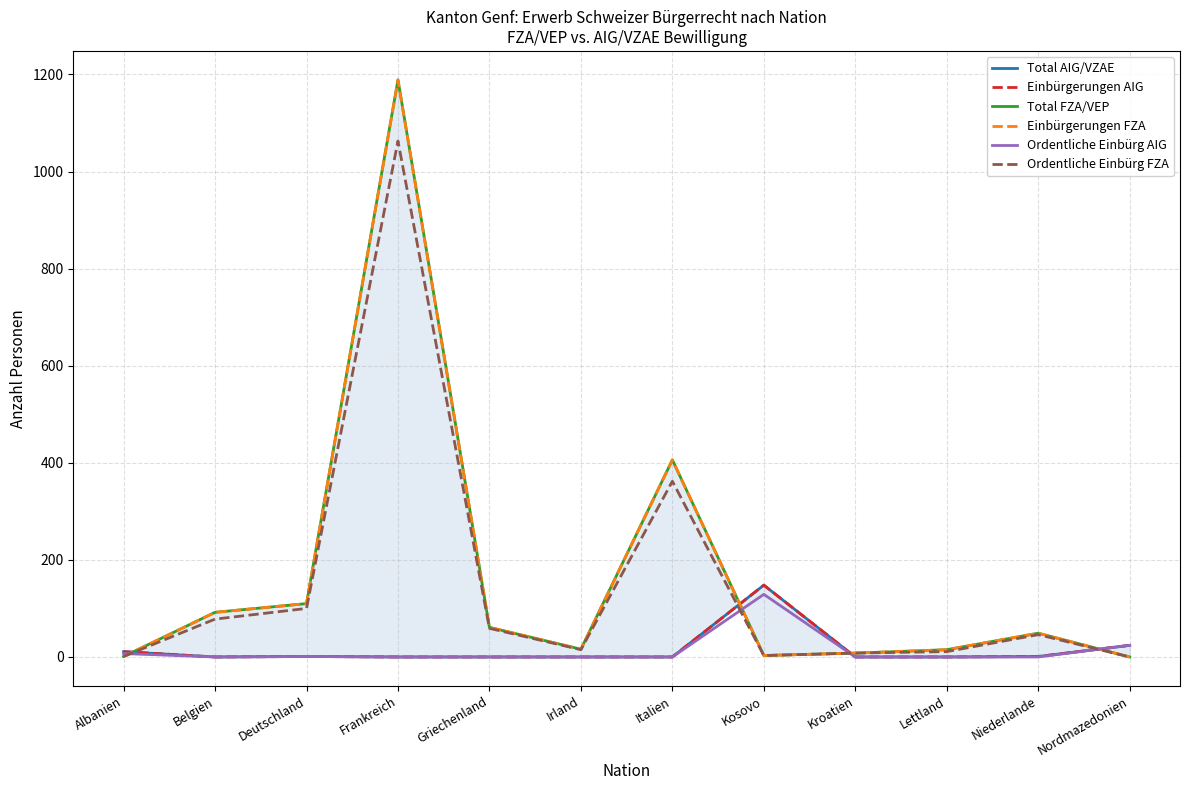

At Belgien, list the series in order from largest to smallest.

Total FZA/VEP, Einbürgerungen FZA, Ordentliche Einbürg FZA, Total AIG/VZAE, Einbürgerungen AIG, Ordentliche Einbürg AIG